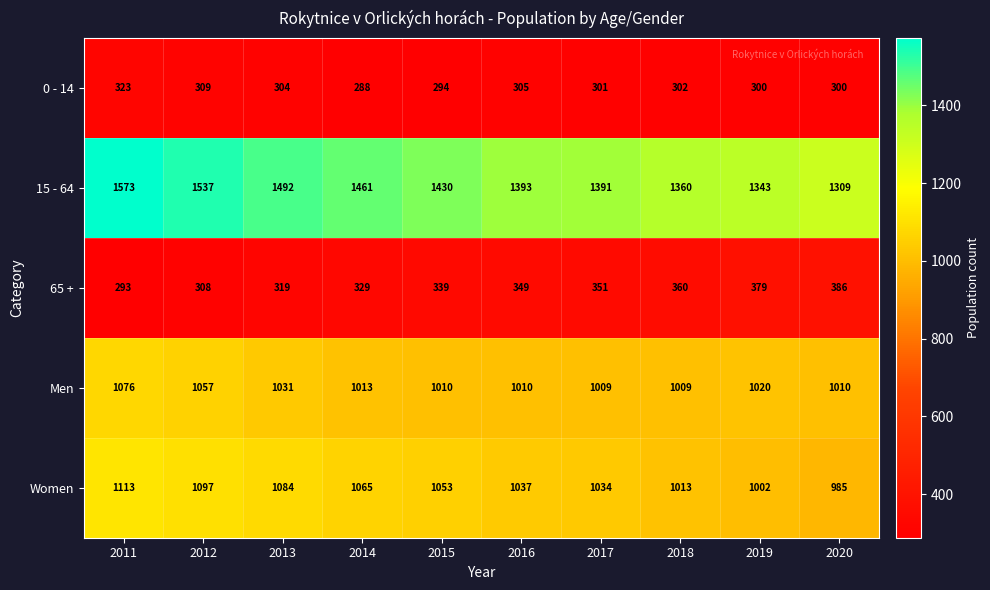

Rank the series by their maximum value, from lowest to highest.

0 - 14, 65 +, Men, Women, 15 - 64